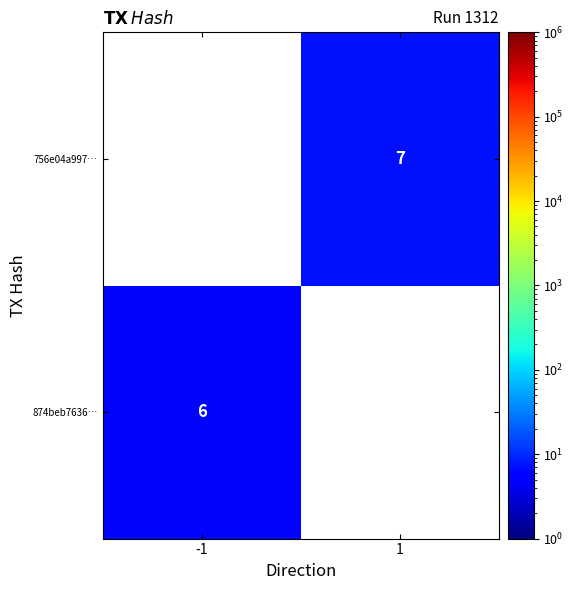

The 874beb7636… series shows 8 at -1. True or false?

False